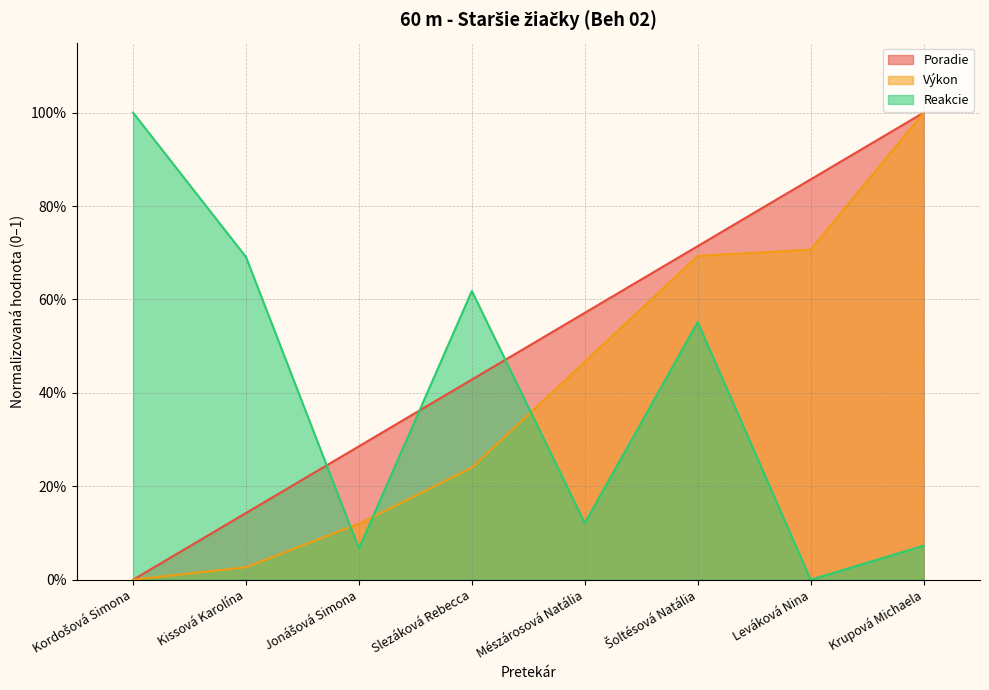

List the series in order of their overall mean, highest first.

Poradie, Výkon, Reakcie